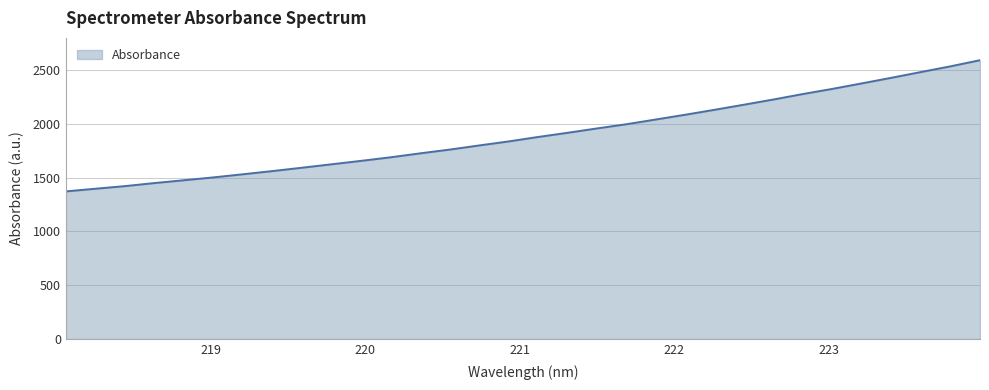

What is the difference between the maximum and minimum values?

1218.9